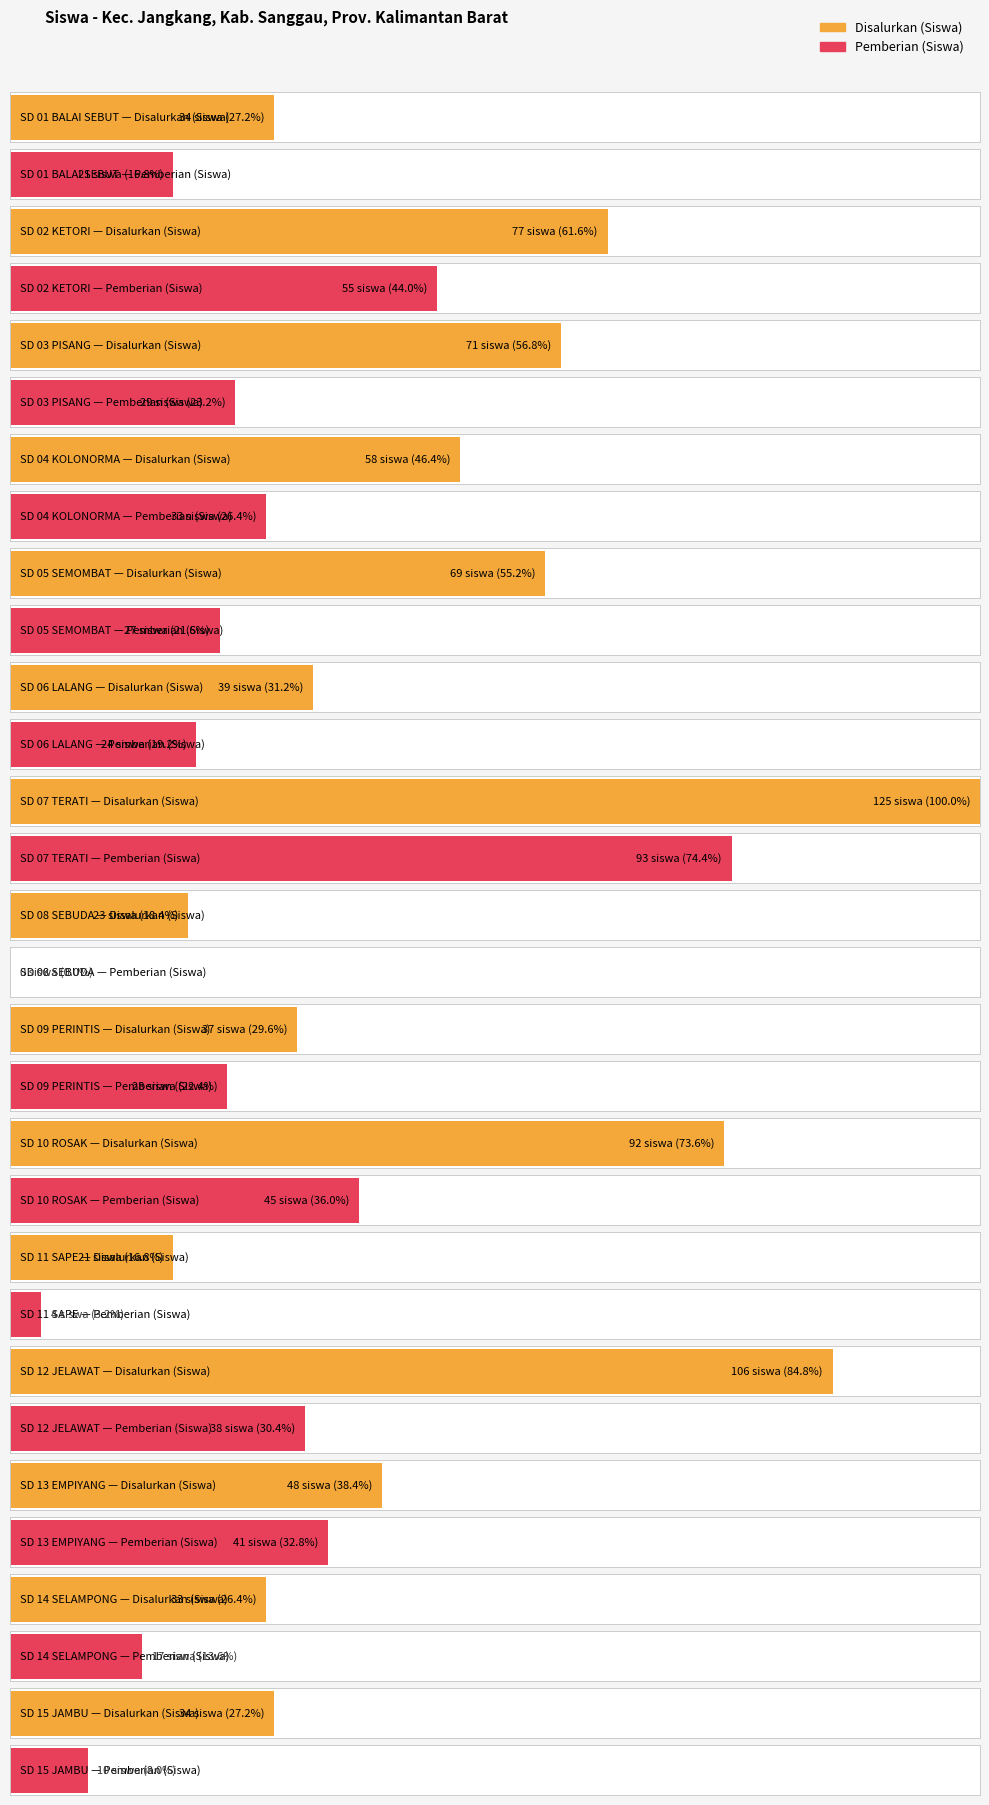

What is the difference between the Pemberian (Siswa) values at SD 08 SEBUDA and SD 12 JELAWAT?

38